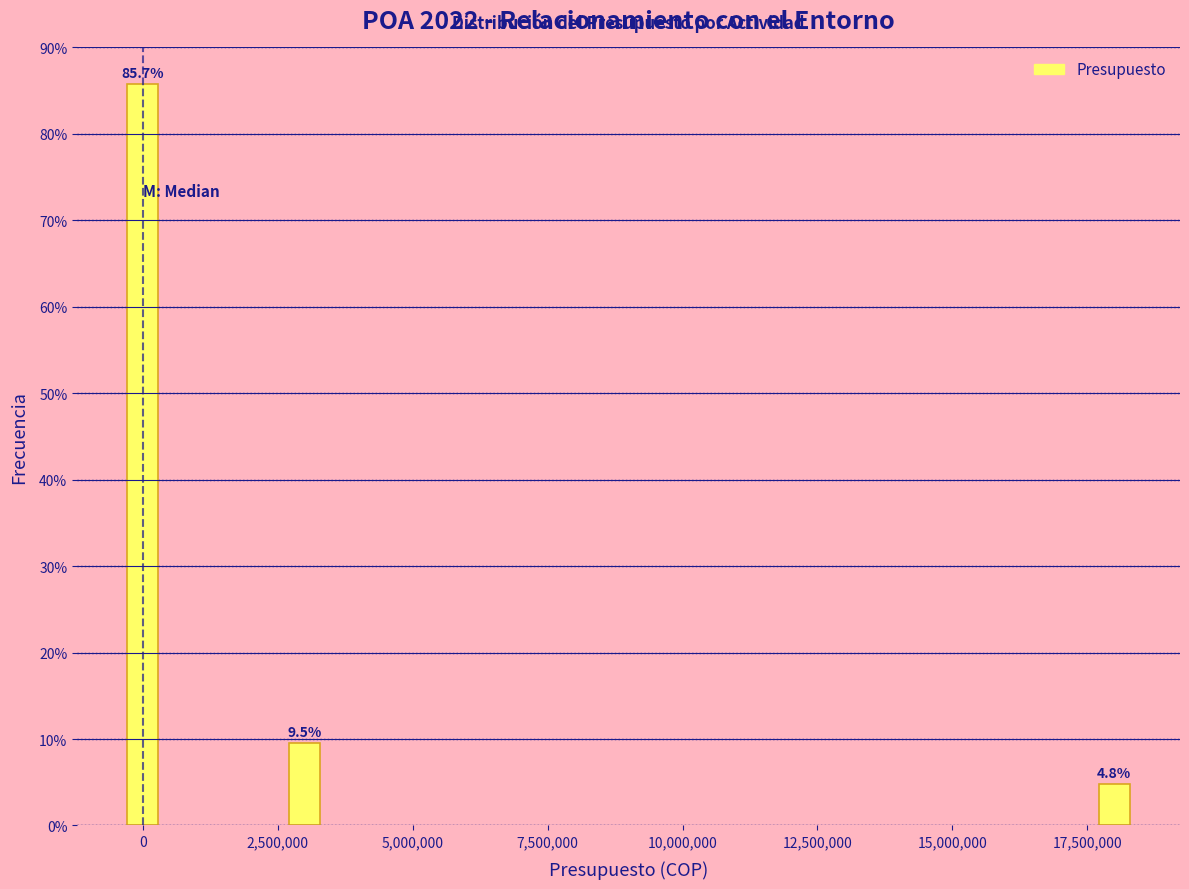

Reading right to left, what are all the values shown in this chart?

4.8	9.5	85.7